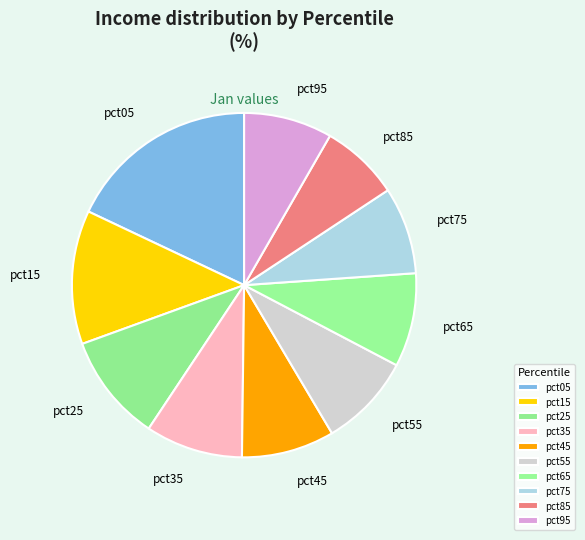

How many segments does this pie chart have?

10